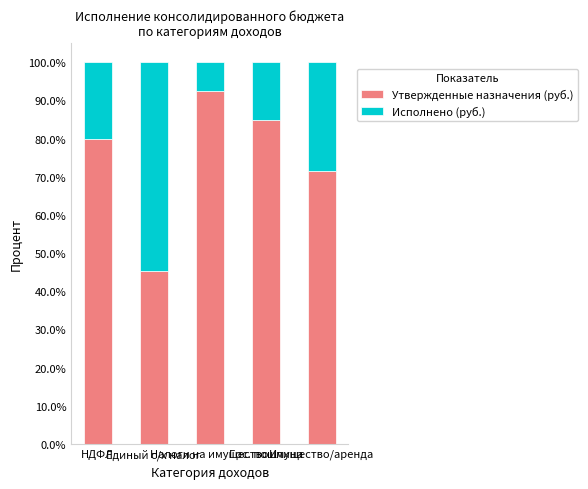

What is the sum of all Утвержденные назначения (руб.) values?

373.7